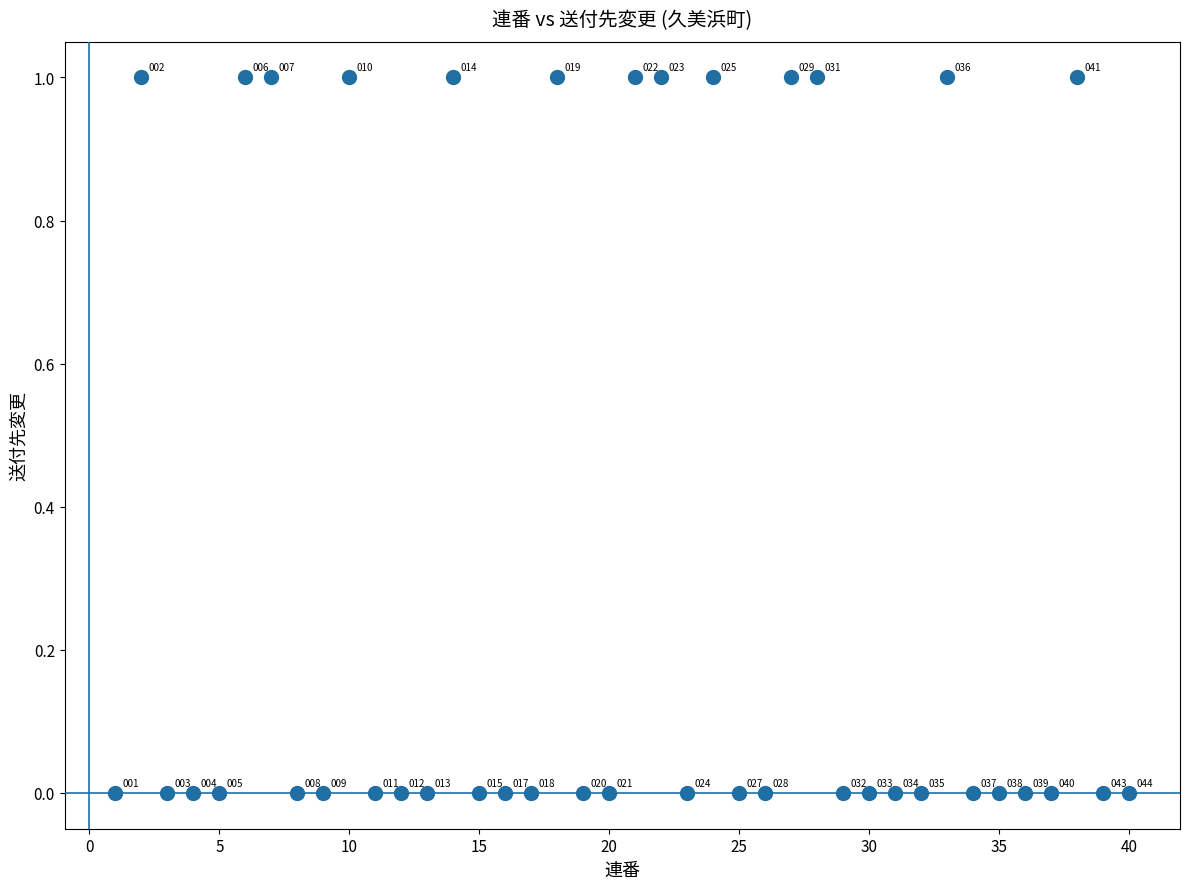

What is the range of X values (max minus min)?

39